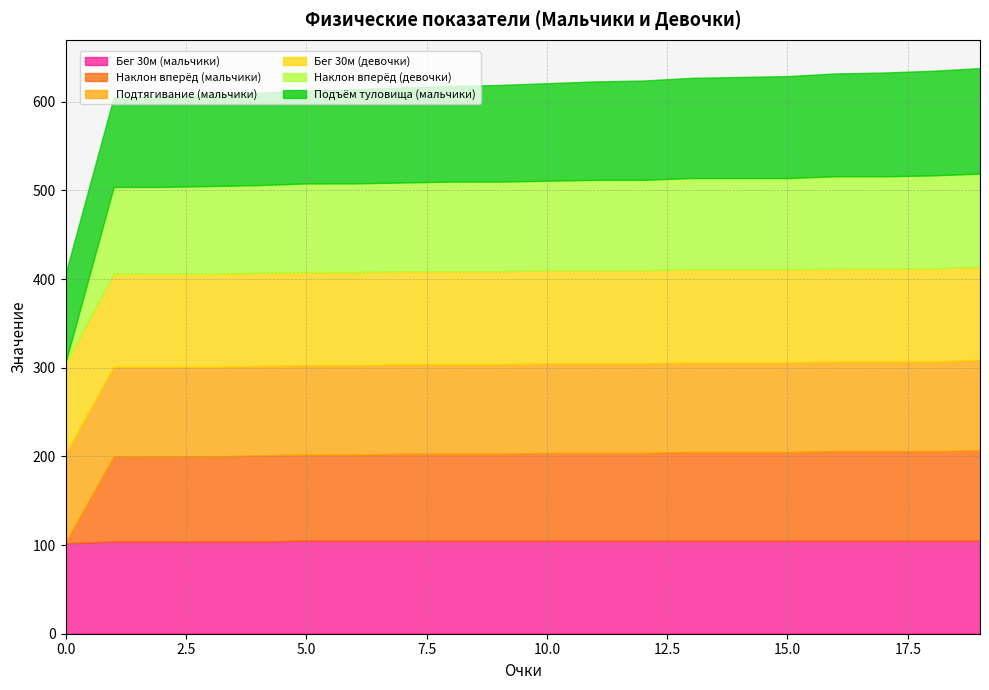

What is the spread (max minus min) of values at 0?

101